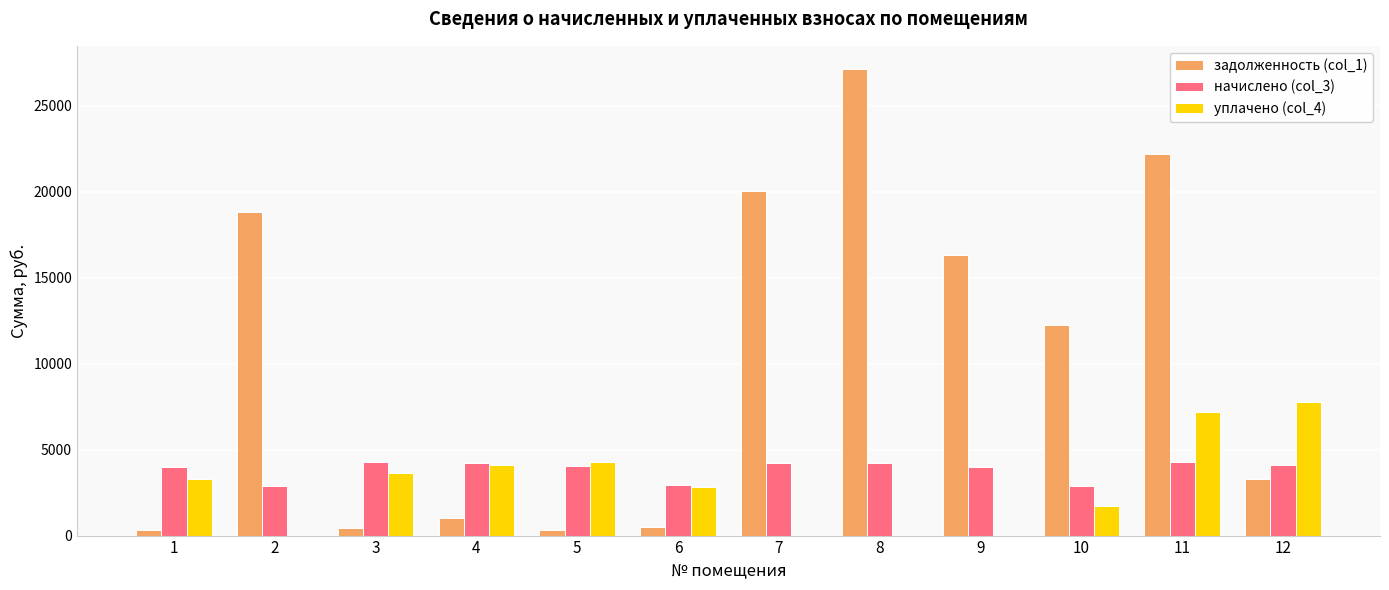

How many data points in начислено (col_3) are above 4089?

6